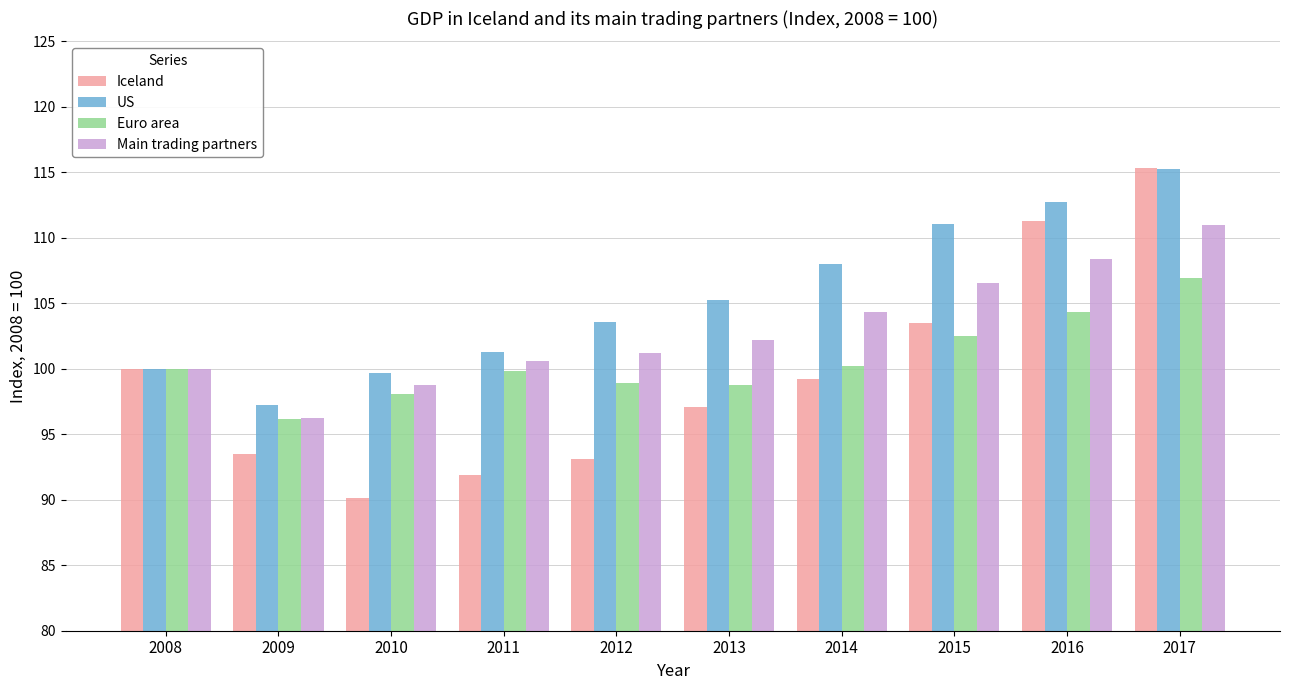

True or false: Main trading partners has a value of 98.8 at 2010.

True